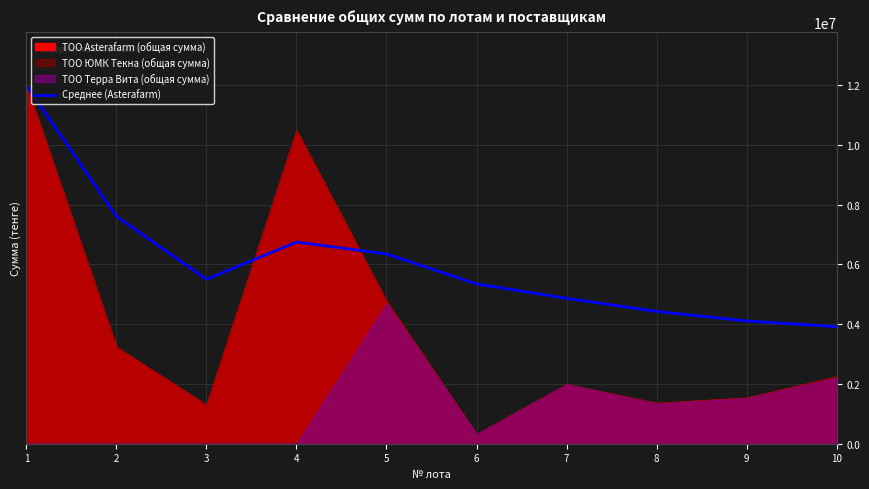

Where is the data nearest to the value 7948271?

2